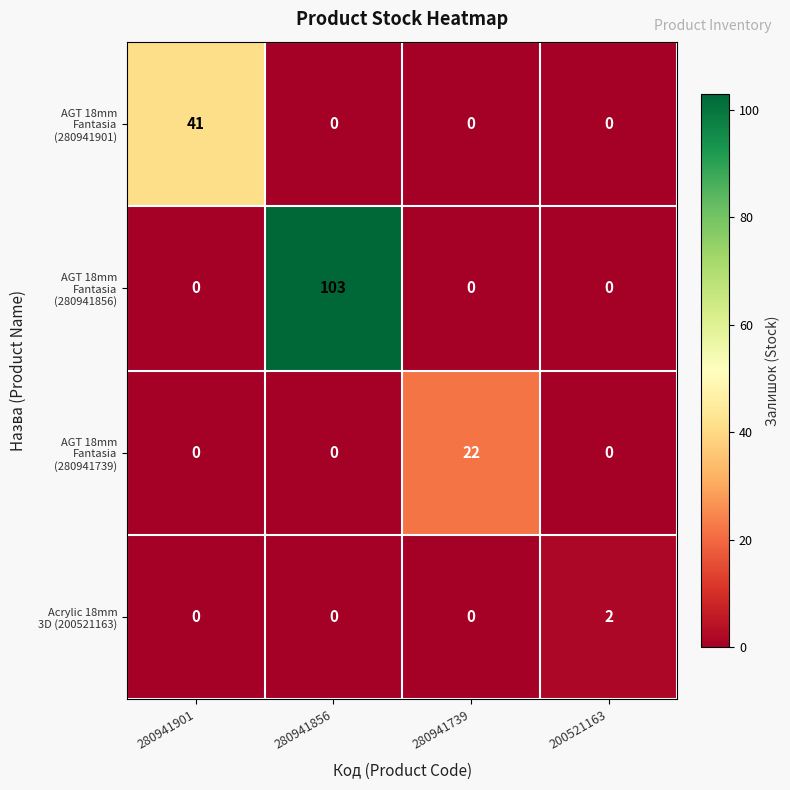

At which category is the sum across all series the highest?

280941856